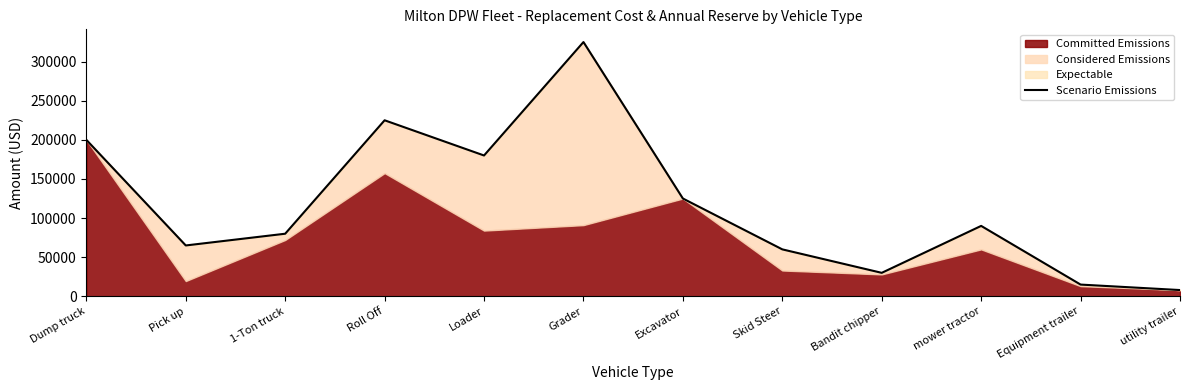

What is the smallest value displayed?

8000